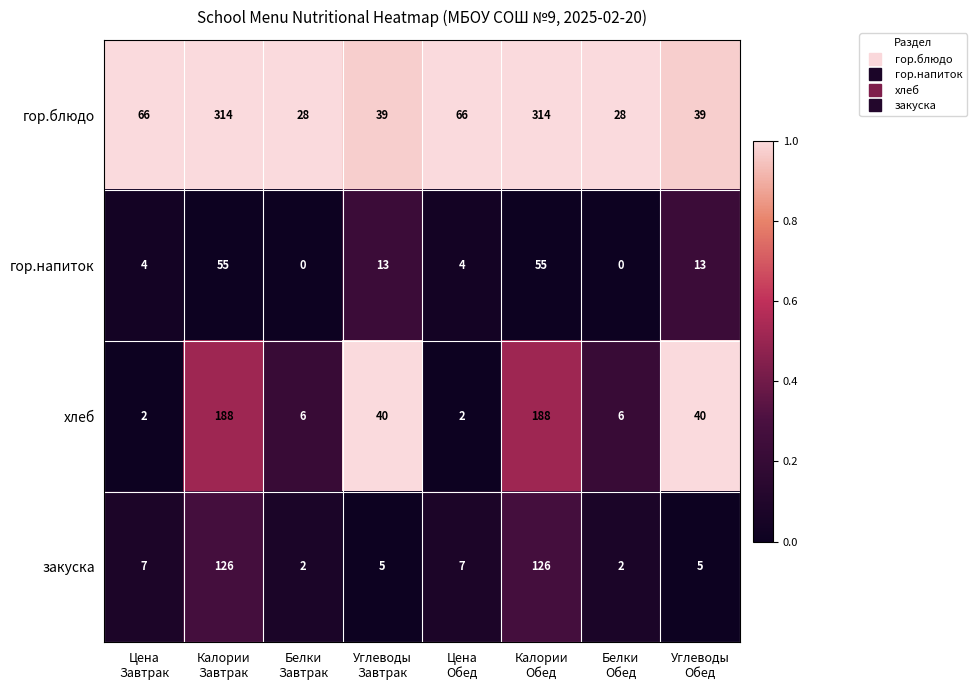

Rank the series by their average value, from highest to lowest.

гор.блюдо, хлеб, закуска, гор.напиток